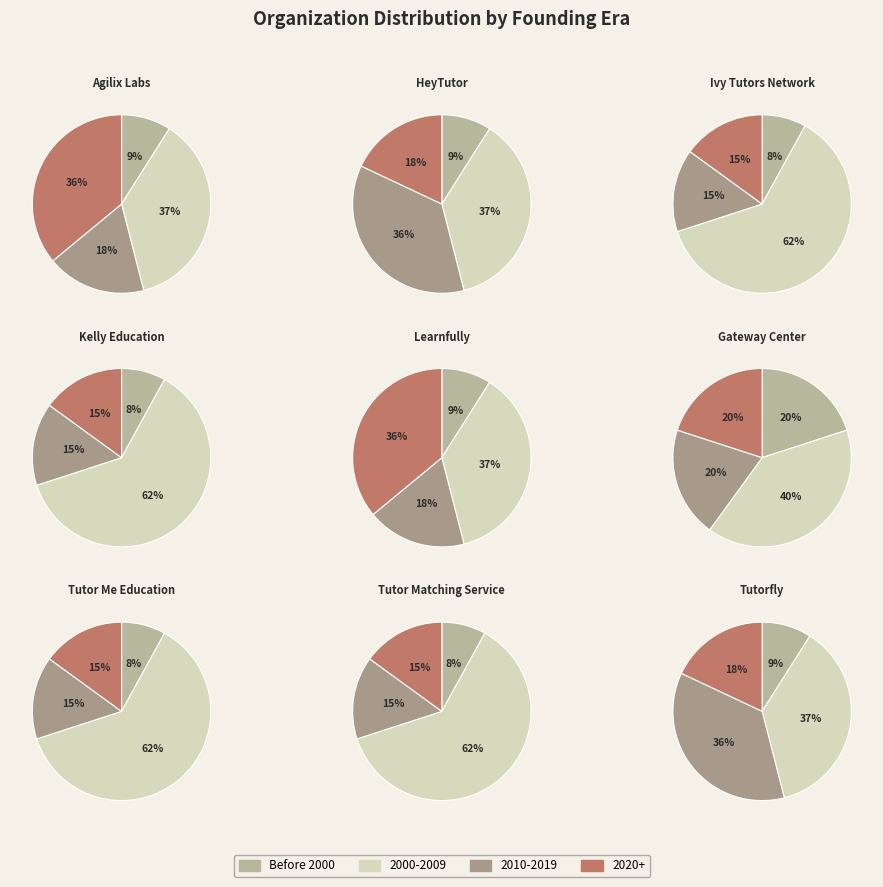

Does 3 account for over 50% of the chart?

No